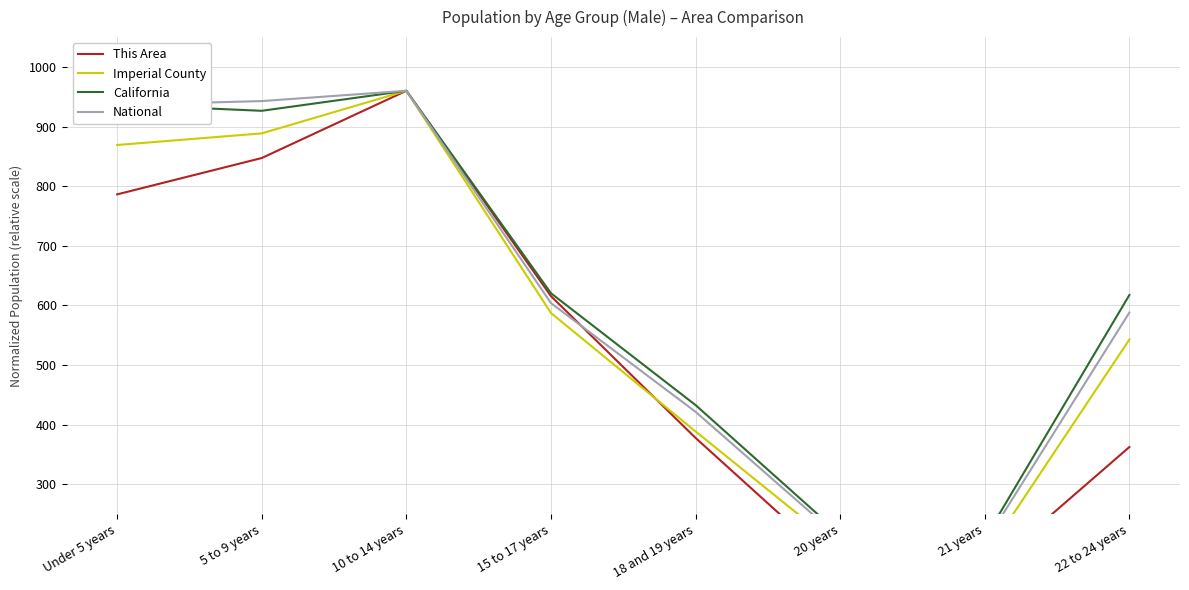

What is the difference between the Imperial County values at 5 to 9 years and 22 to 24 years?

345.7